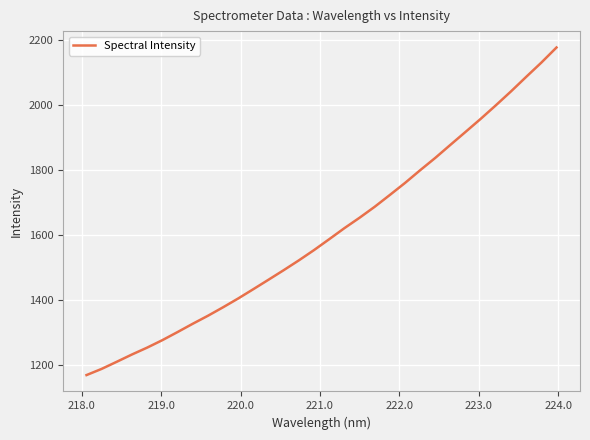

What is the smallest value displayed?

1167.9